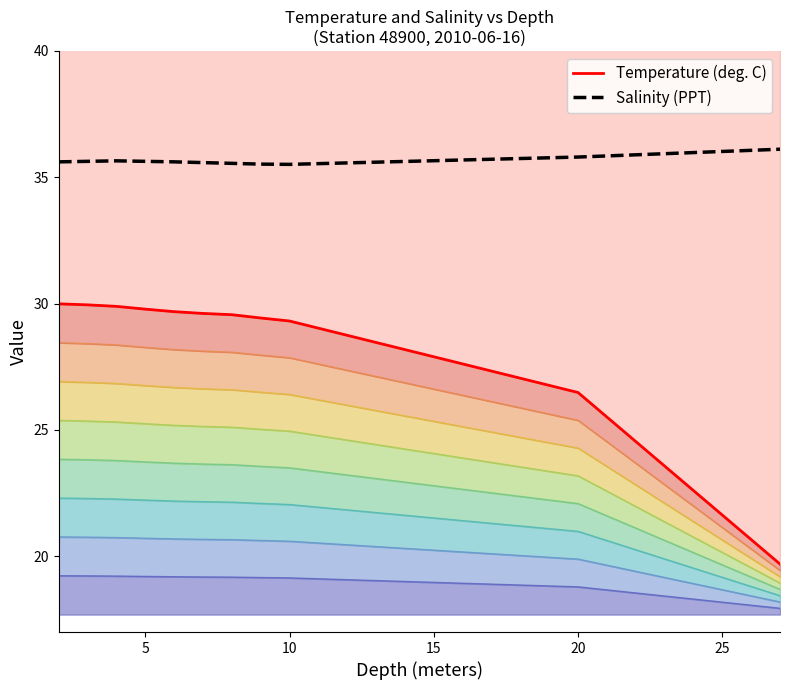

Which series changed the most between 10 and 9?

Temperature (deg. C)